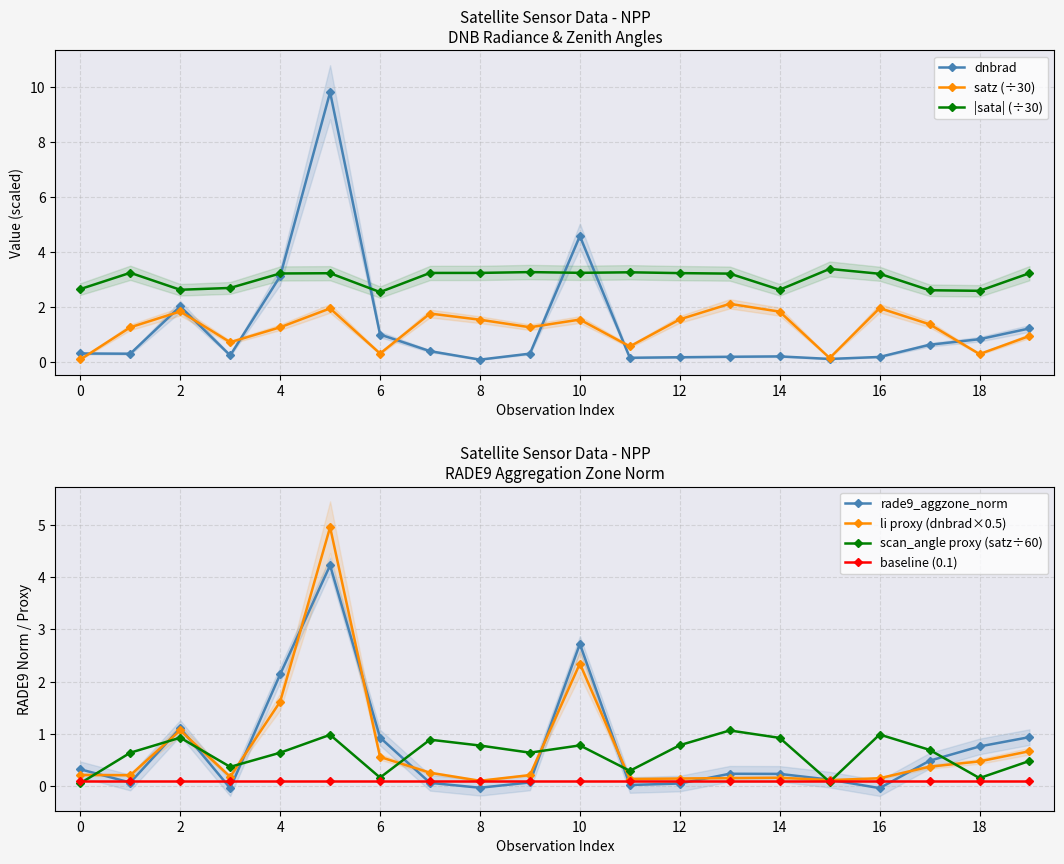

What is the lowest value of the satz series?

0.1